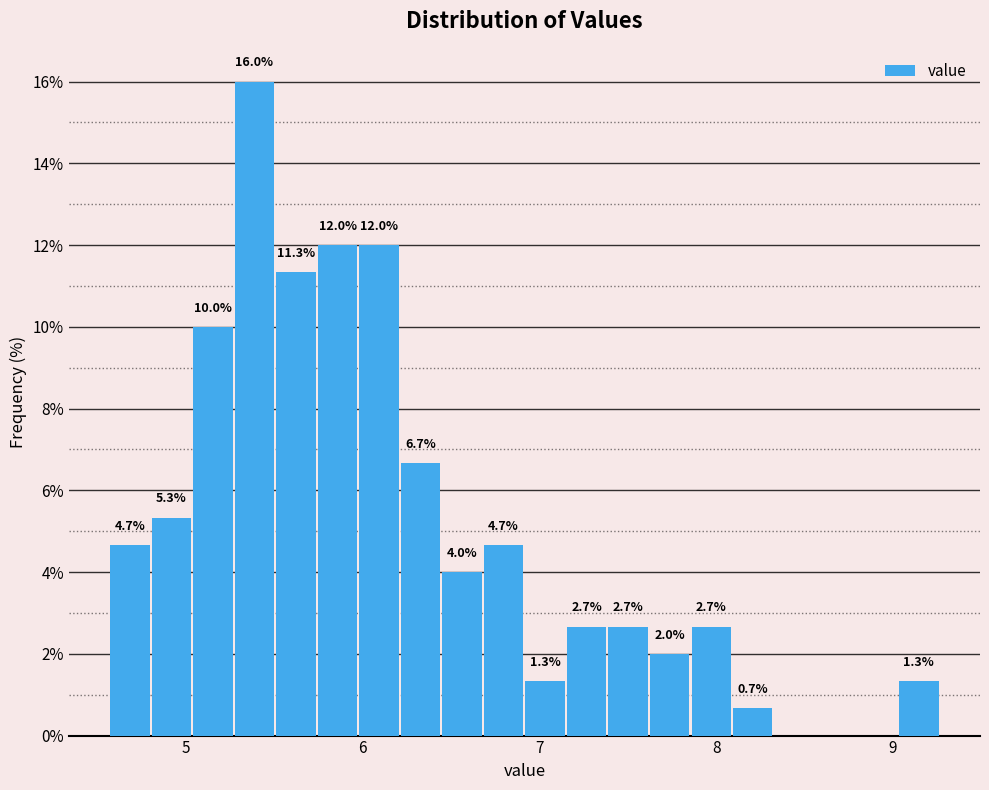

Read against the x-axis, roughly where is the centre of the tallest bar?

5.4